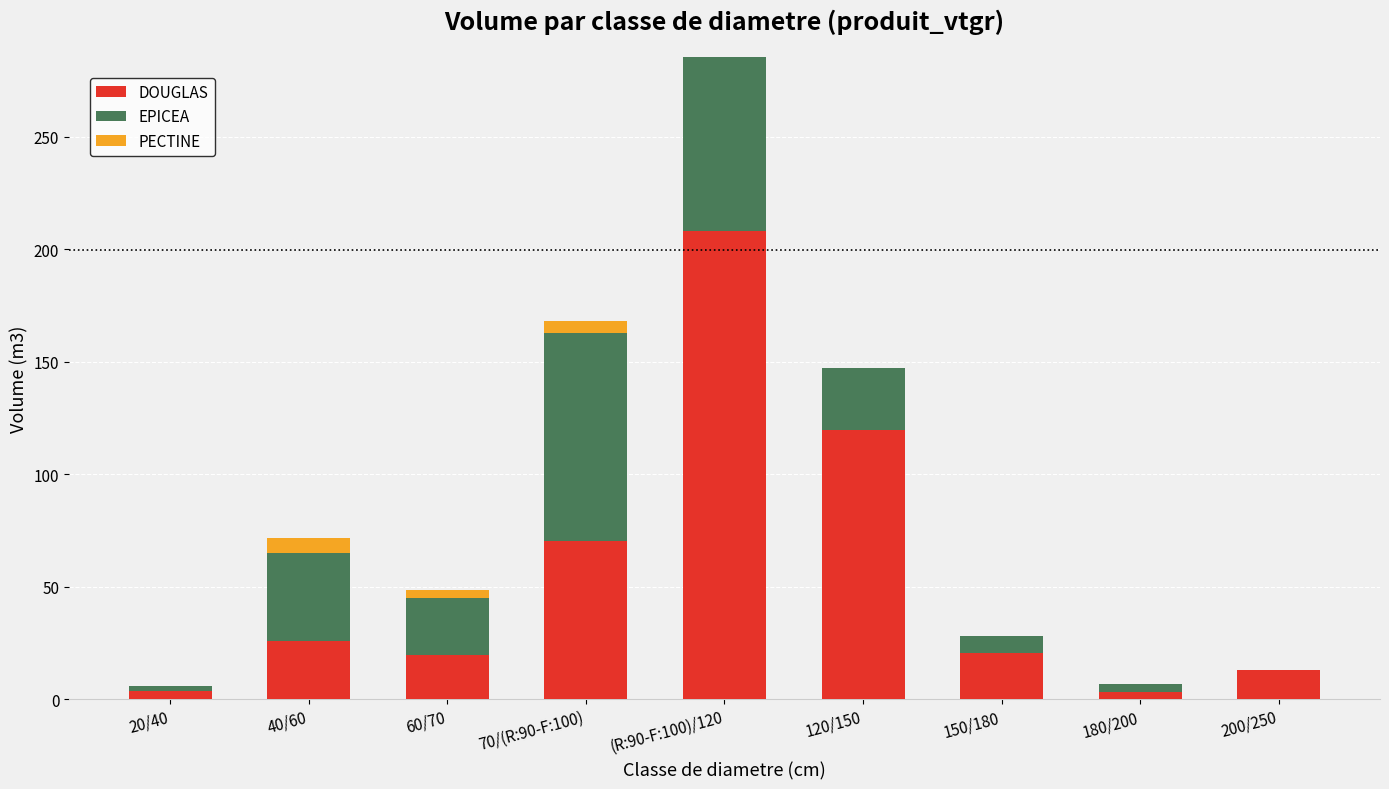

The value of DOUGLAS at 60/70 is 19.5. True or false?

True